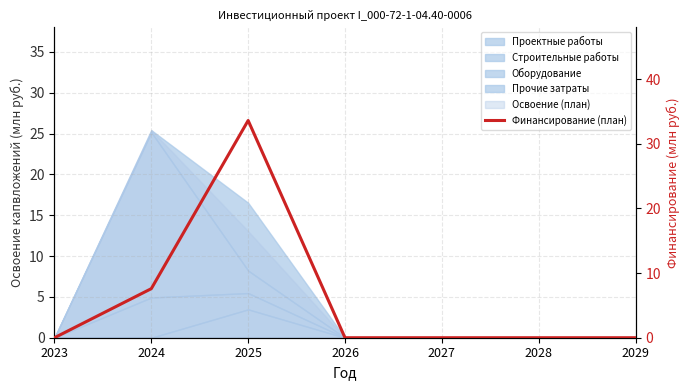

What is the sum of the values at 2029 and 2024?

7.6